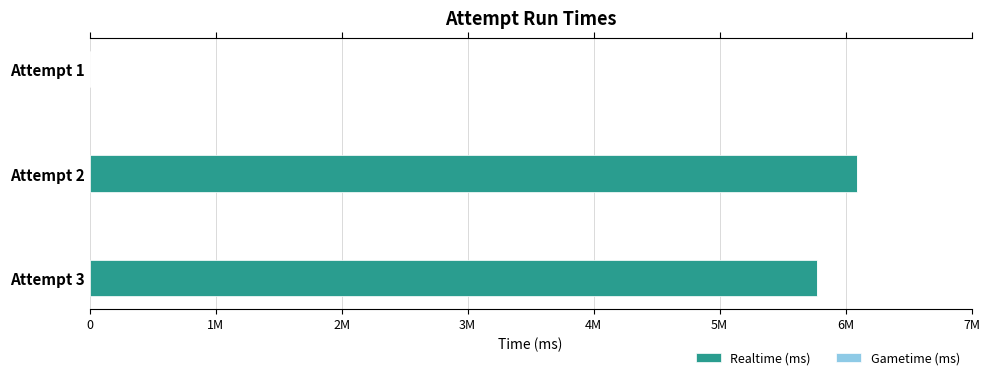

How many data points in Realtime (ms) are above 5777315?

1